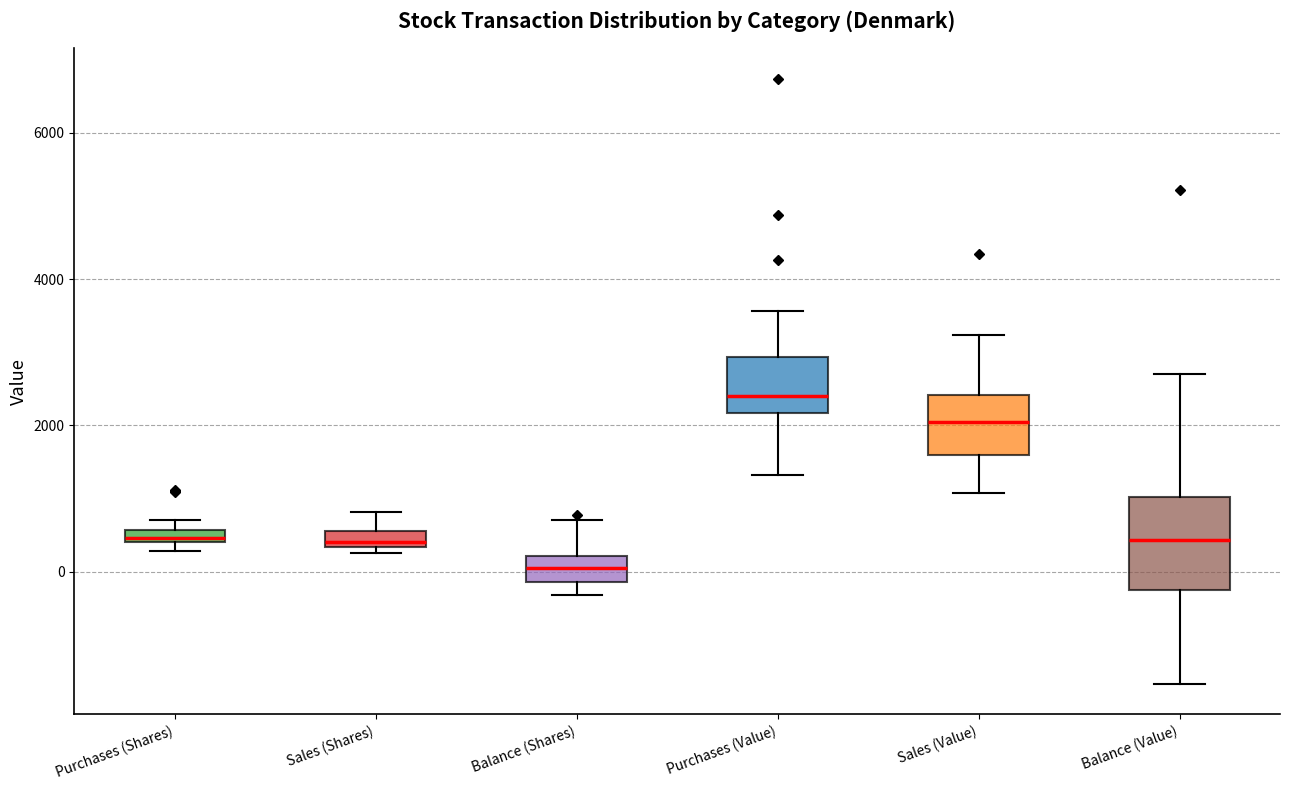

Where is the upper edge of the box for Purchases (Shares) on the y-axis? The values are not printed on the chart, so give them approximately, as read against the axis.

600